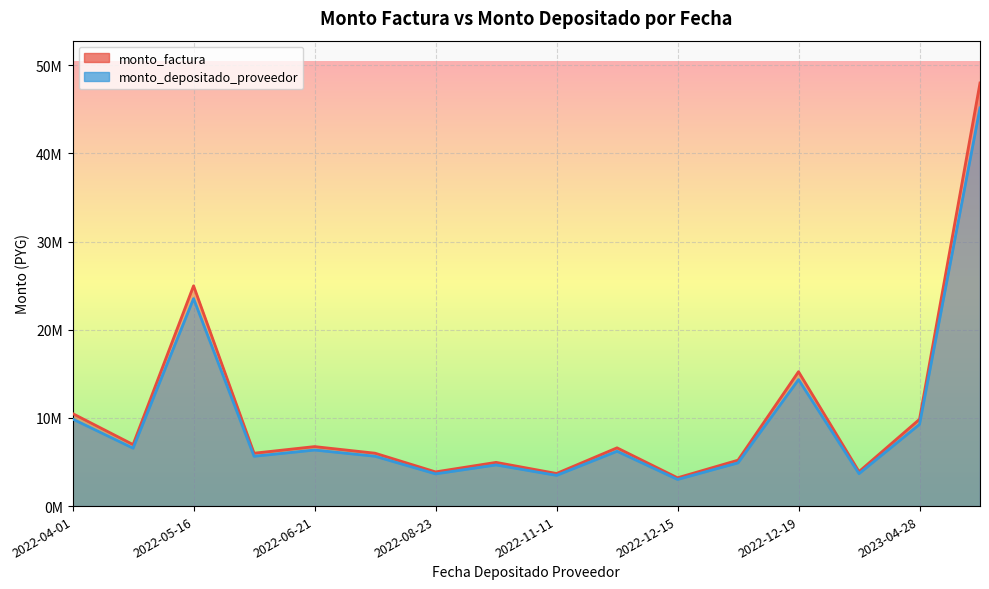

Is the value of monto_factura at 2022-05-31 greater than the value of monto_depositado_proveedor at 2022-06-21?

No